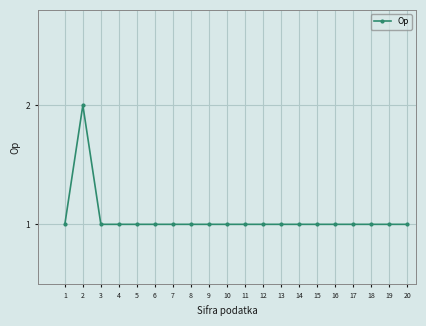

What is the sum of all values?

21